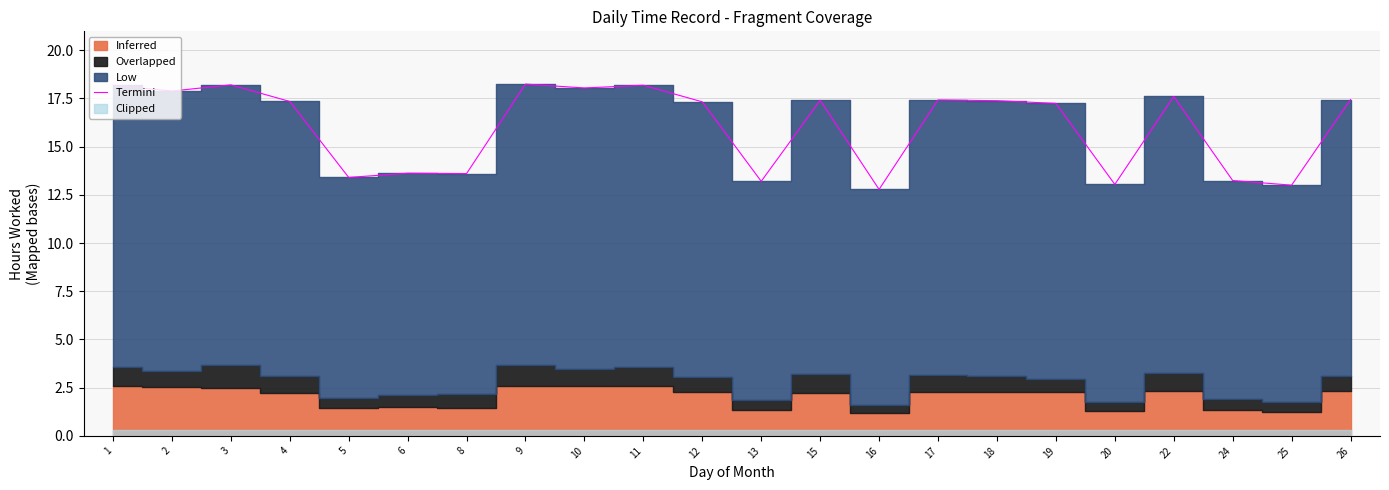

Between 25 and 9, which is larger?

9